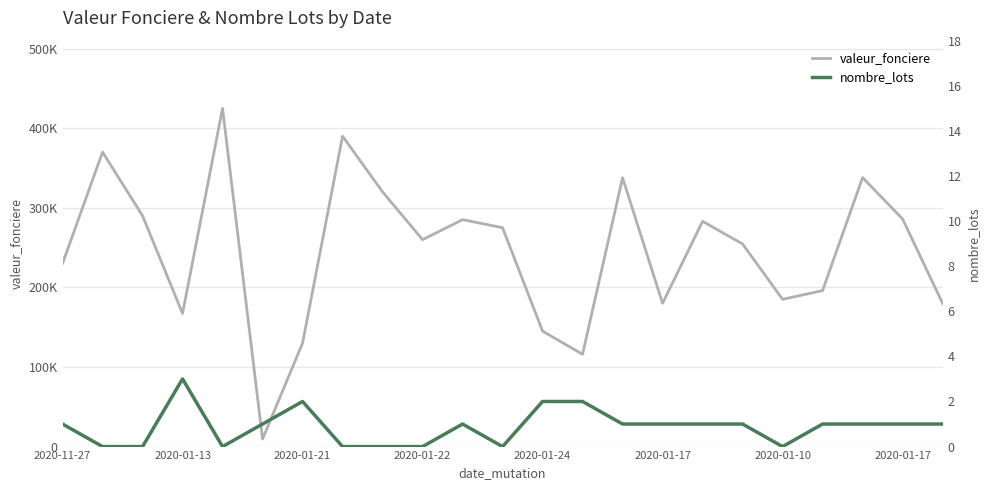

Count the nombre_lots values in the range 0 to 1.

19